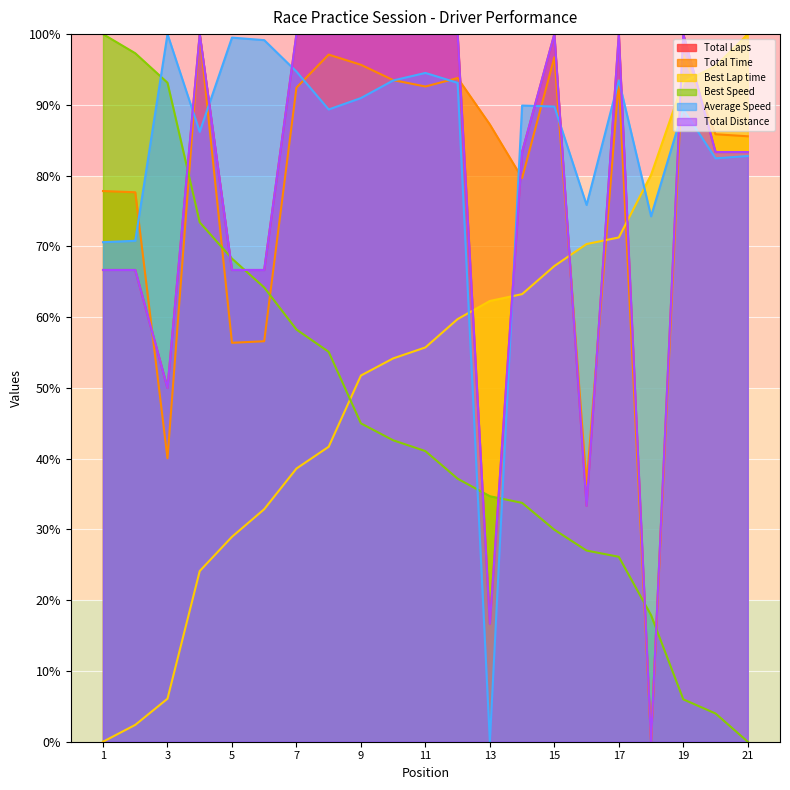

Which series ends up on top after the final intersection of Best Speed and Total Laps?

Total Laps